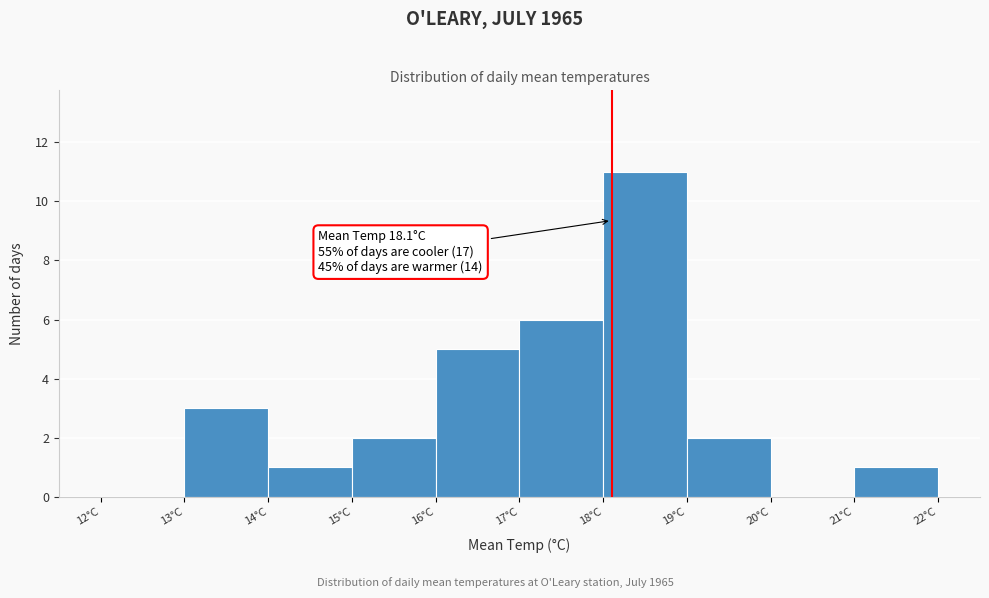

Over which range of the x-axis is the bar tallest?

18 to 19